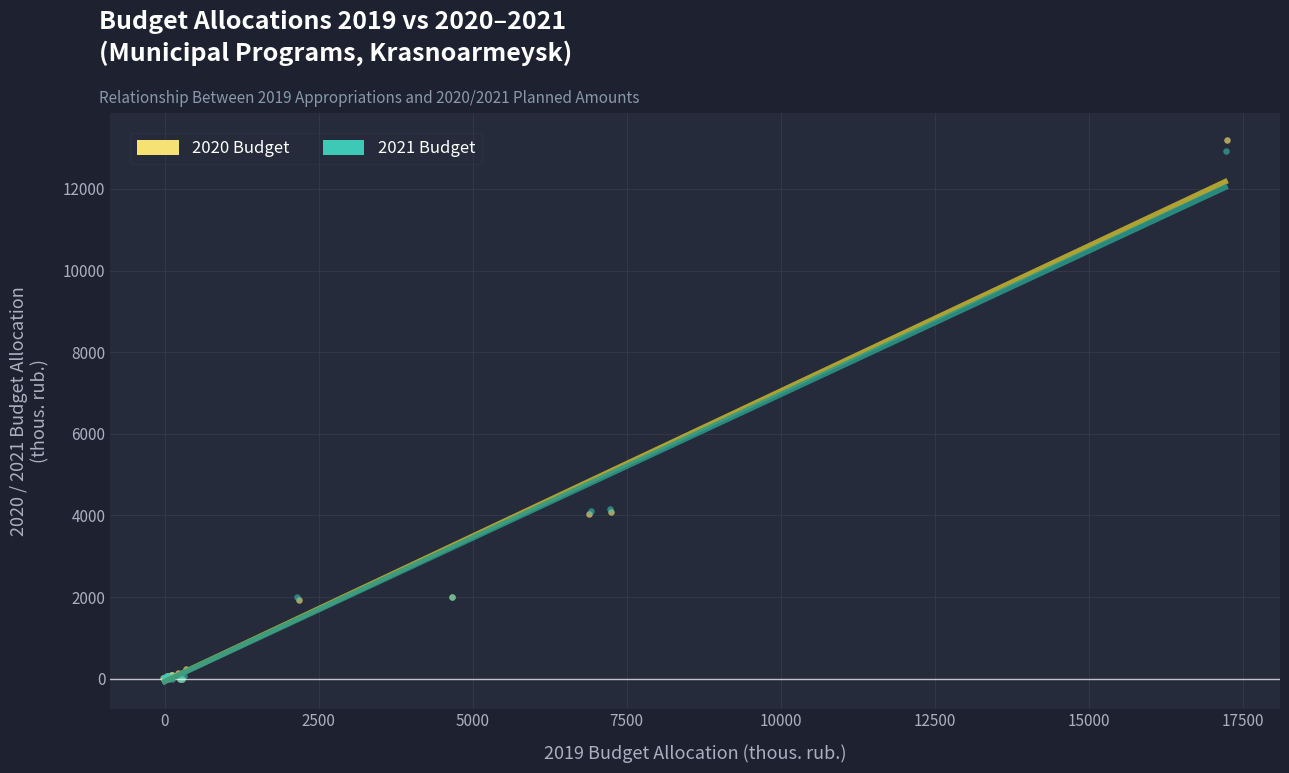

Which series has the largest Y range (max minus min)?

2020 Budget